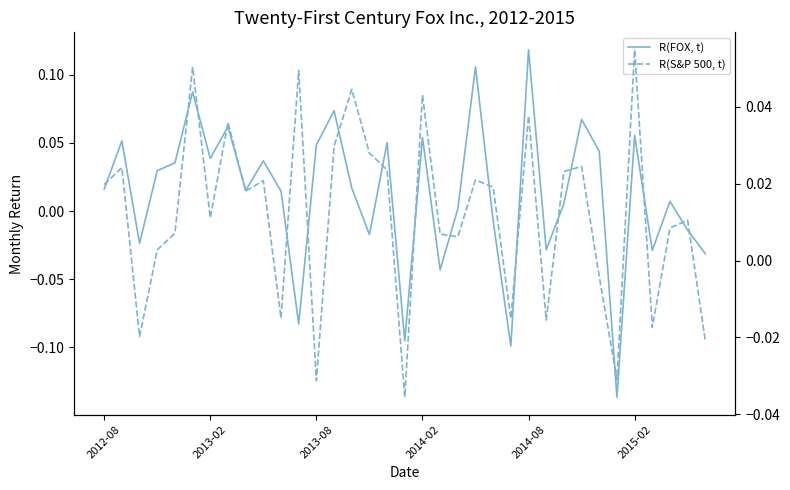

Count the number of data series in this chart.

2